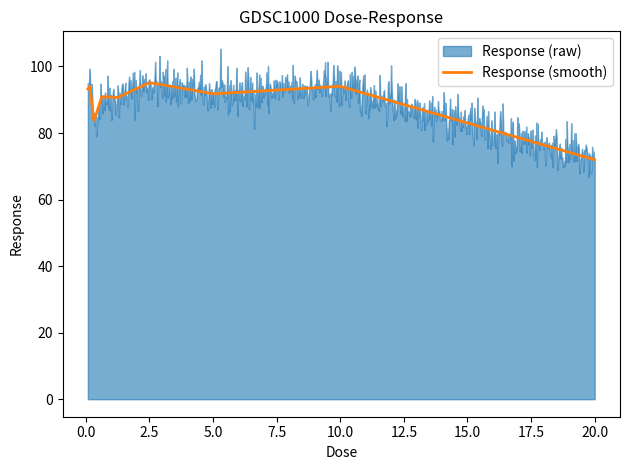

What is the sum of the values at 2.5 and 0.3125?

178.6